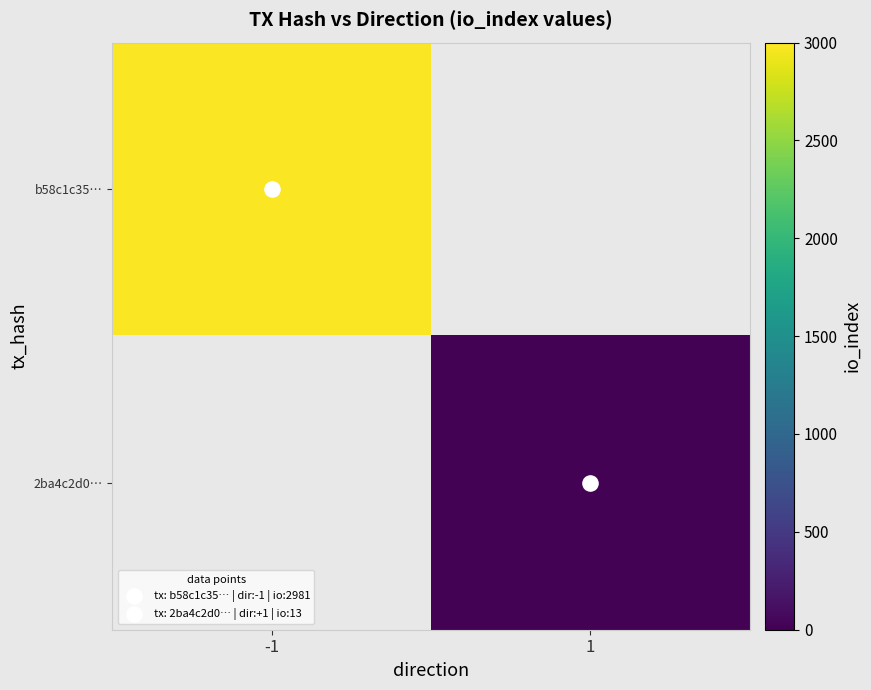

Which series has the largest range (max minus min)?

b58c1c35…